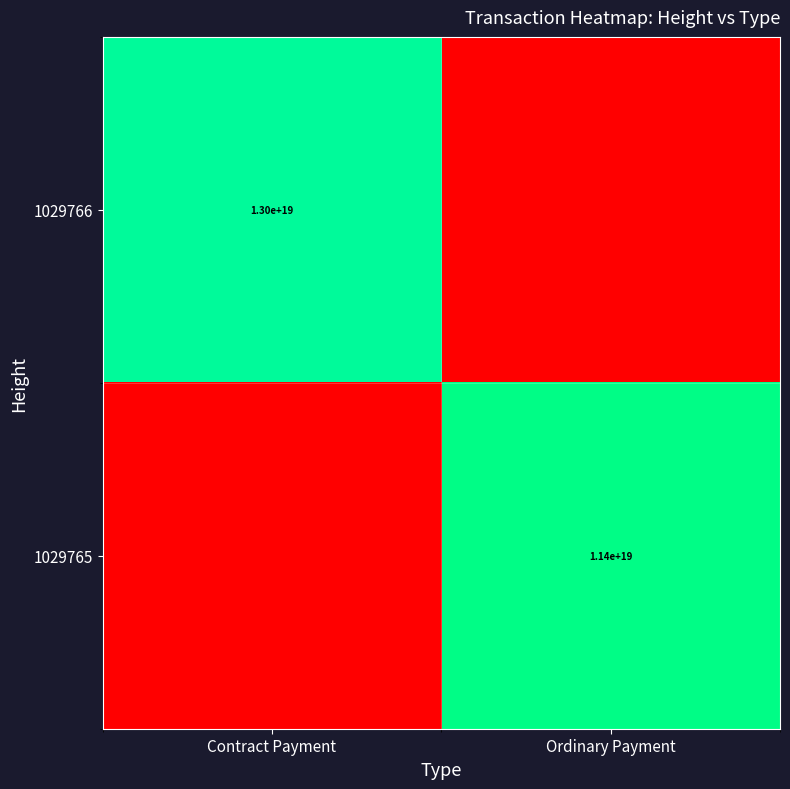

Is it true that 1029766 equals 21158104562704359424 at Contract Payment?

False